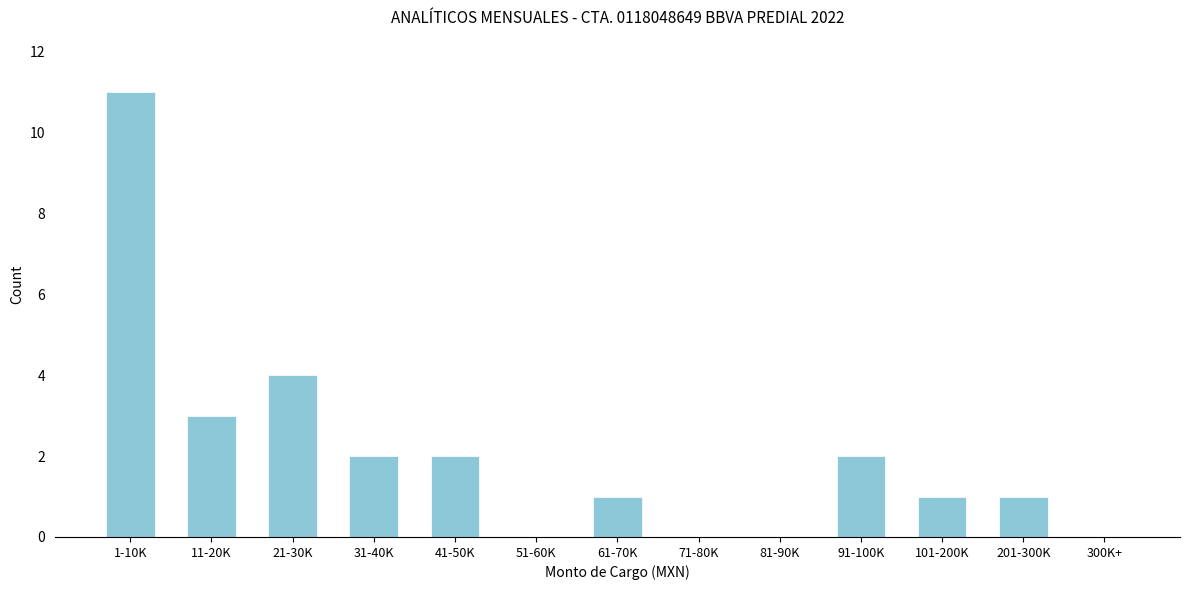

Reading left to right, extract all data points from this chart.

1-10K=11	11-20K=3	21-30K=4	31-40K=2	41-50K=2	51-60K=0	61-70K=1	71-80K=0	81-90K=0	91-100K=2	101-200K=1	201-300K=1	300K+=0